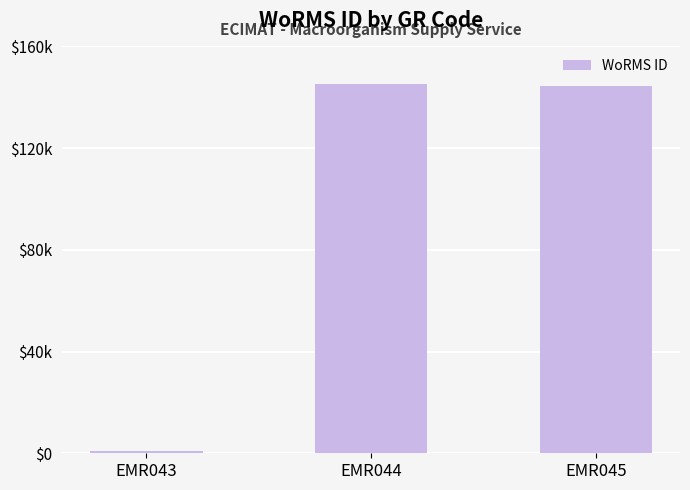

Reading right to left, list all the values displayed in this chart.

144296	145092	802